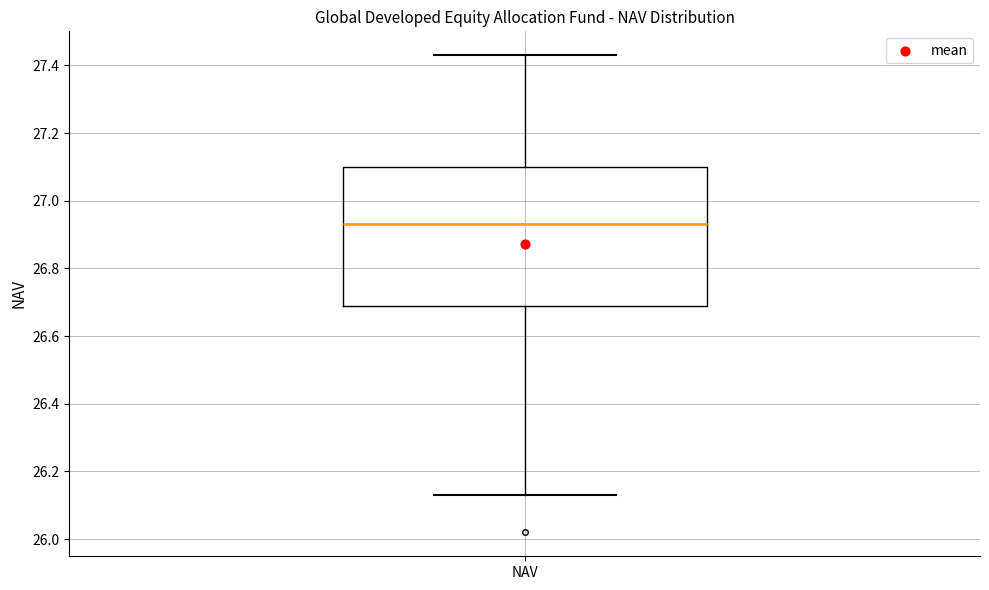

Where does the upper whisker of the box for NAV end on the y-axis? The values are not printed on the chart, so give them approximately, as read against the axis.

27.44